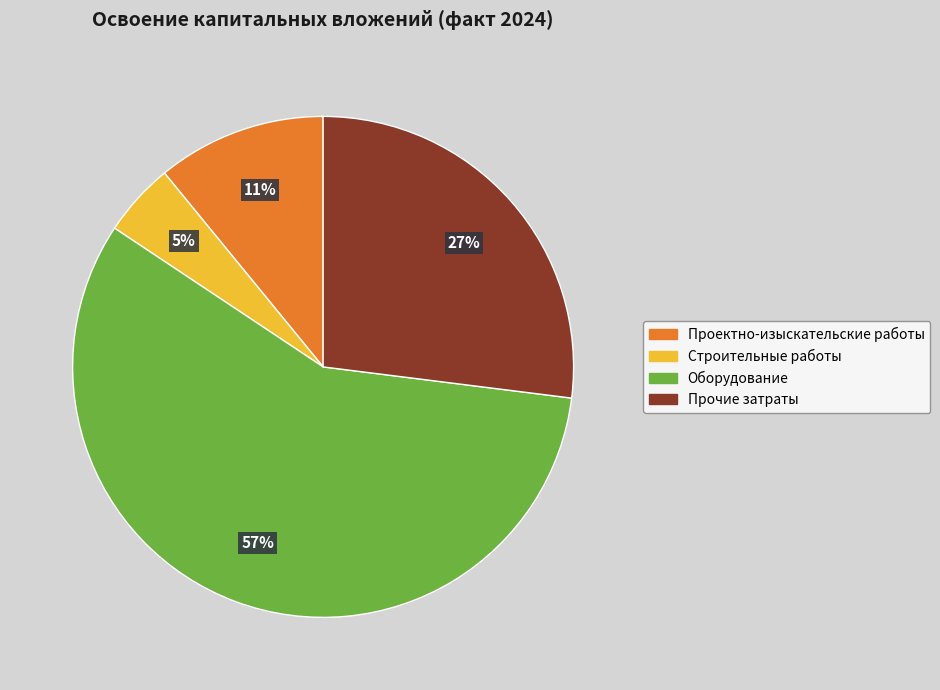

What is the smallest slice in the pie chart?

Строительные работы